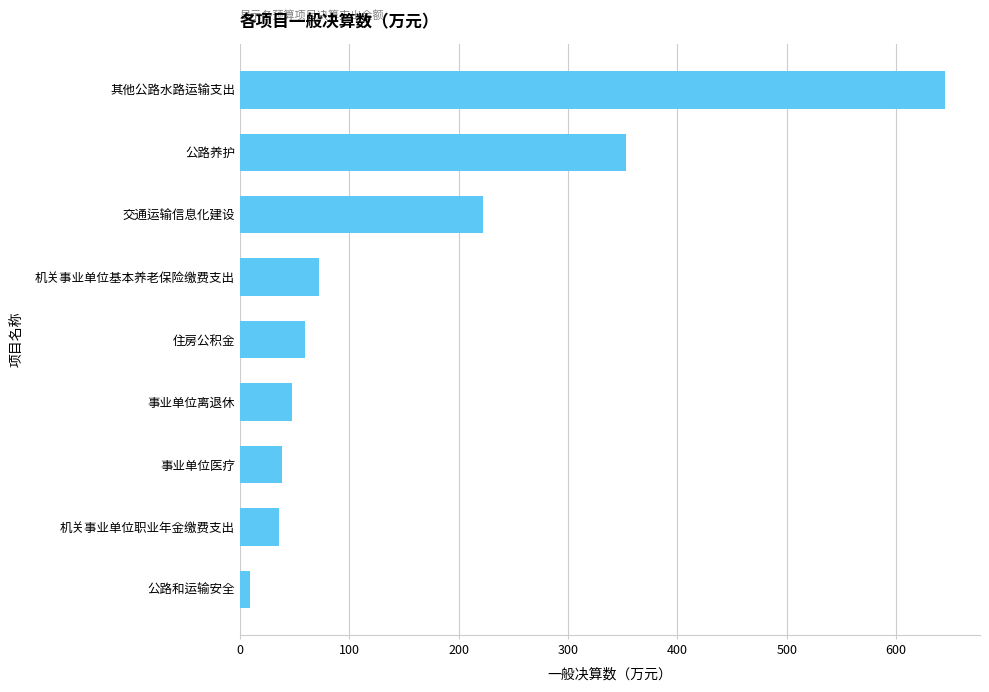

The value at 其他公路水路运输支出 is 644.5. True or false?

True